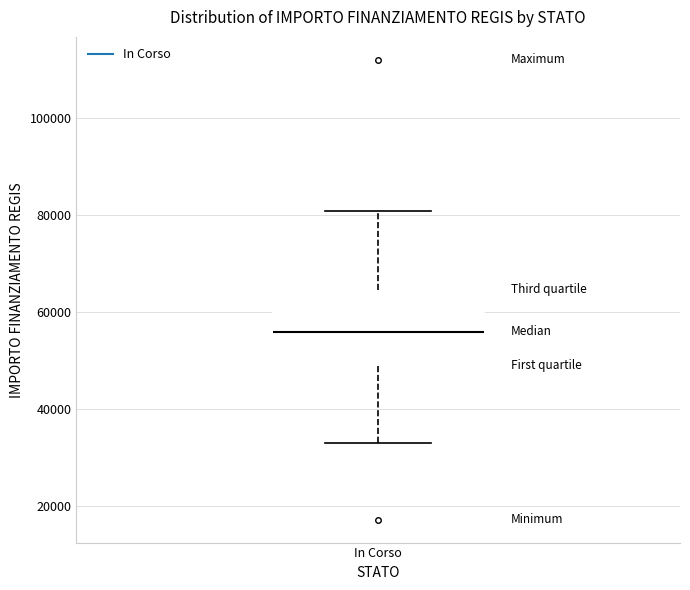

Transcribe this box plot: give where the median line is, the range the box spans, and where the two whiskers end, as read against the y-axis. The values are not printed on the chart, so give them approximately, as read against the axis.

median 56000, box 50000 to 64000, whiskers 32000 to 80000